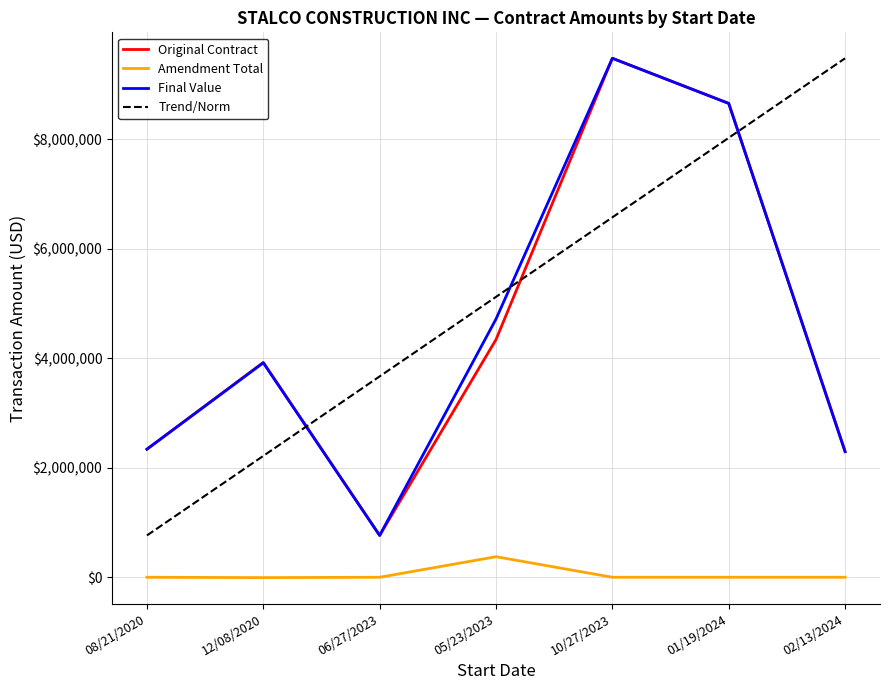

Is the value of Original Contract at 01/19/2024 greater than the value of Final Value at 02/13/2024?

Yes